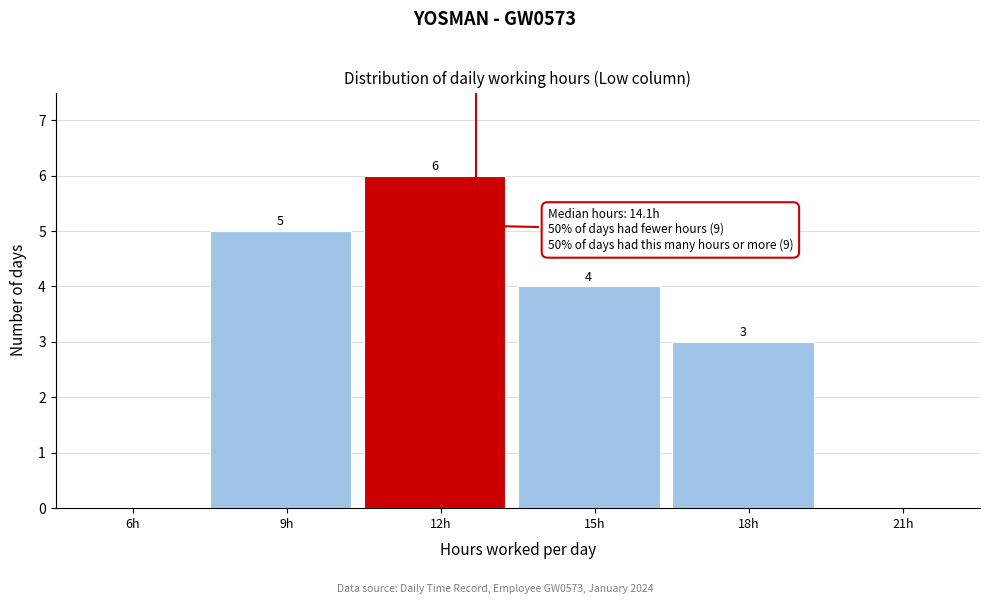

Reading left to right, what are all the values shown in this chart?

6h=0	9h=5	12h=6	15h=4	18h=3	21h=0